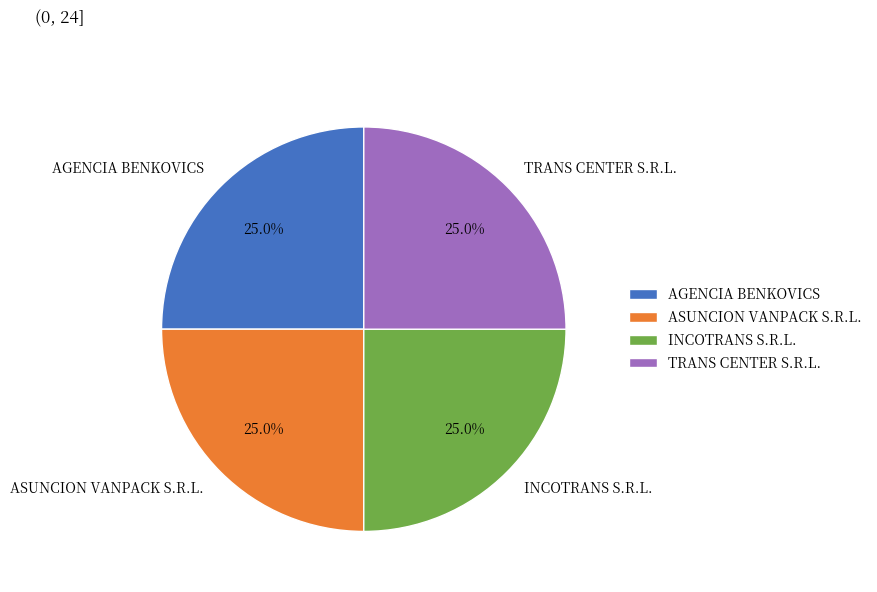

Combined, what portion of the pie is AGENCIA BENKOVICS and TRANS CENTER S.R.L.?

50.0%